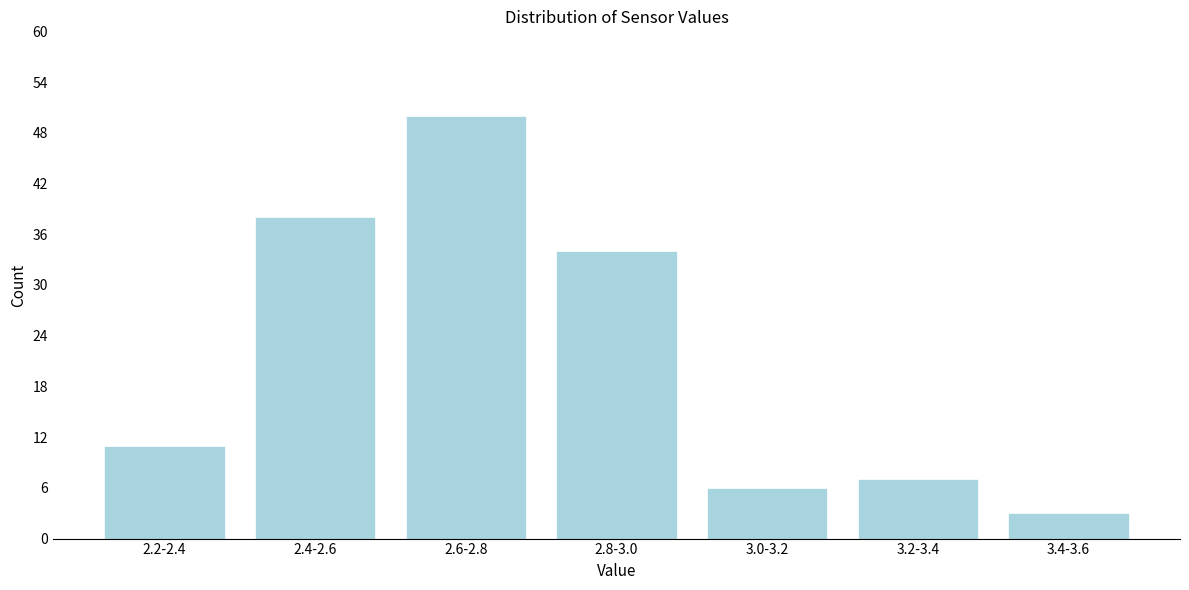

Reading left to right, transcribe all the data shown in this chart.

2.2-2.4=11	2.4-2.6=38	2.6-2.8=50	2.8-3.0=34	3.0-3.2=6	3.2-3.4=7	3.4-3.6=3